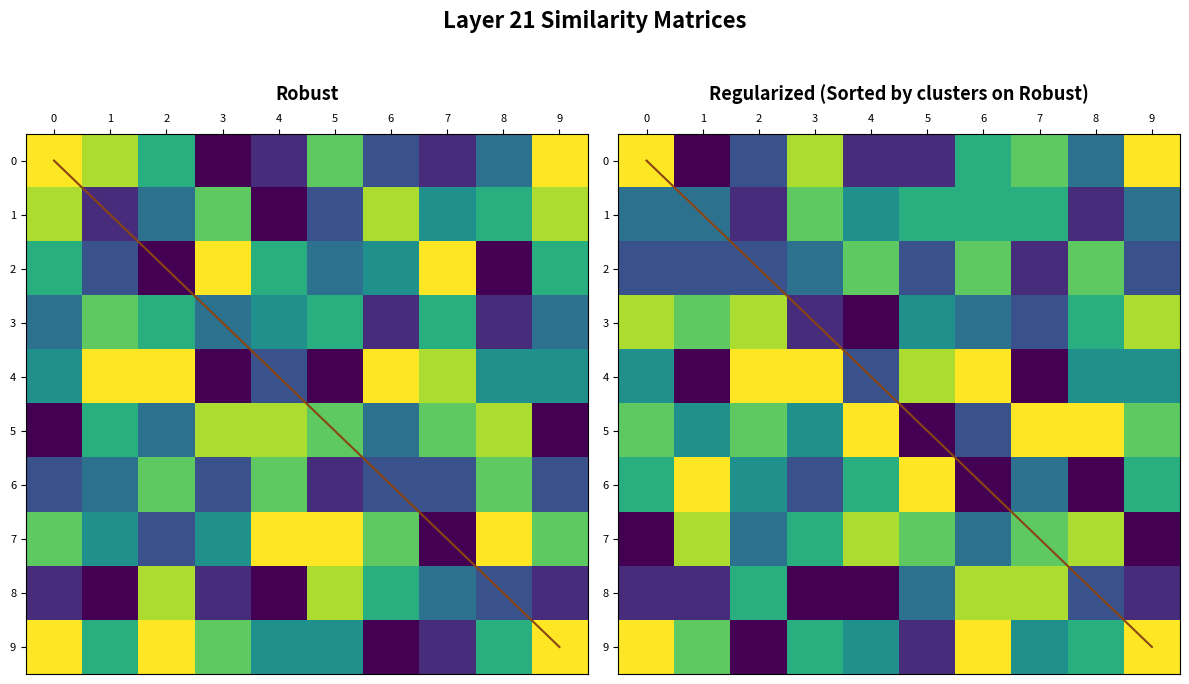

How many data points in 7 are less than 7?

5